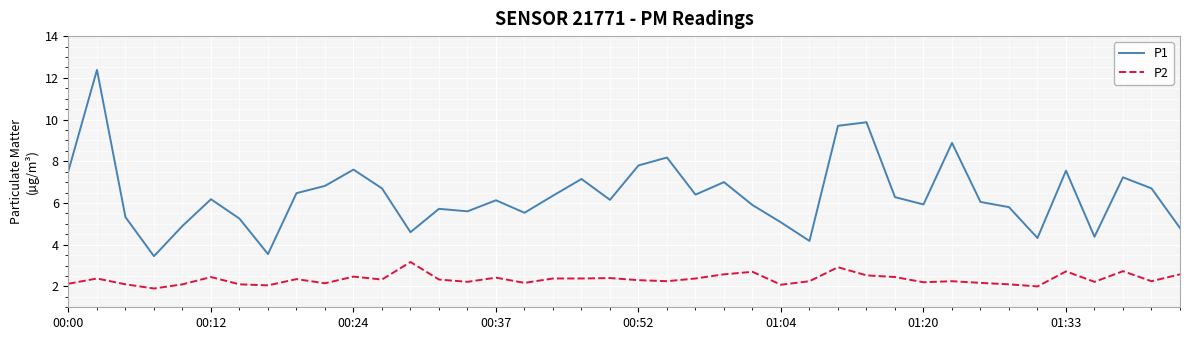

Which series has the largest total across all categories?

P1